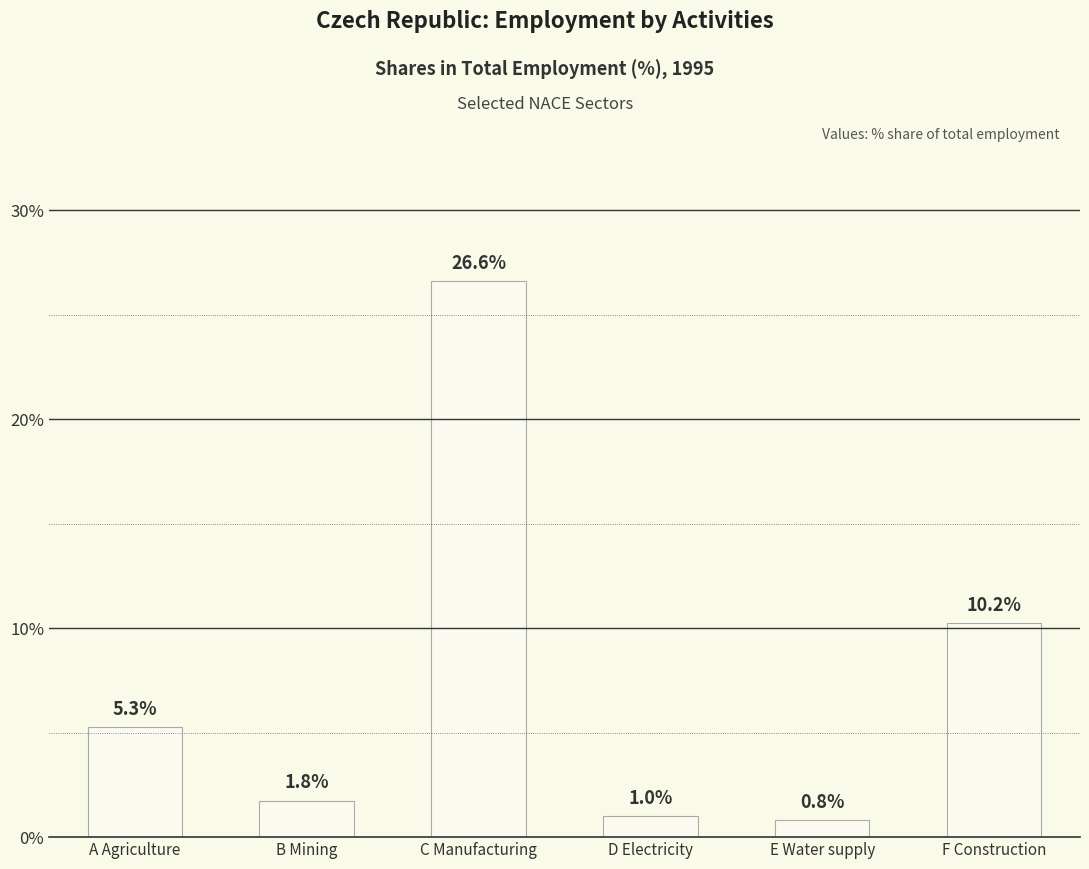

What is the difference between the values at F Construction and B Mining?

8.5